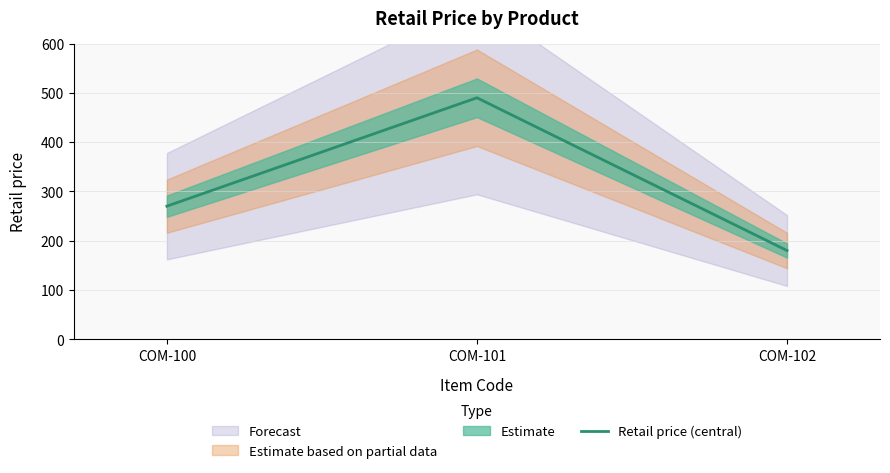

The value at COM-102 is 179.9. True or false?

True